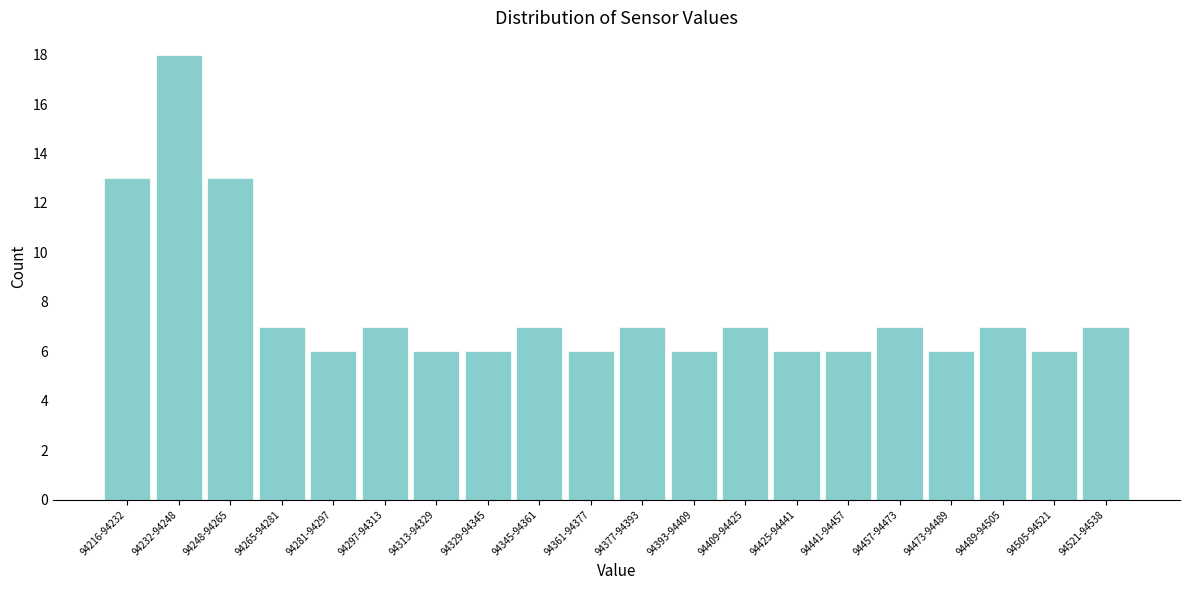

Reading left to right, transcribe all the data shown in this chart.

94216-94232=13	94232-94248=18	94248-94265=13	94265-94281=7	94281-94297=6	94297-94313=7	94313-94329=6	94329-94345=6	94345-94361=7	94361-94377=6	94377-94393=7	94393-94409=6	94409-94425=7	94425-94441=6	94441-94457=6	94457-94473=7	94473-94489=6	94489-94505=7	94505-94521=6	94521-94538=7